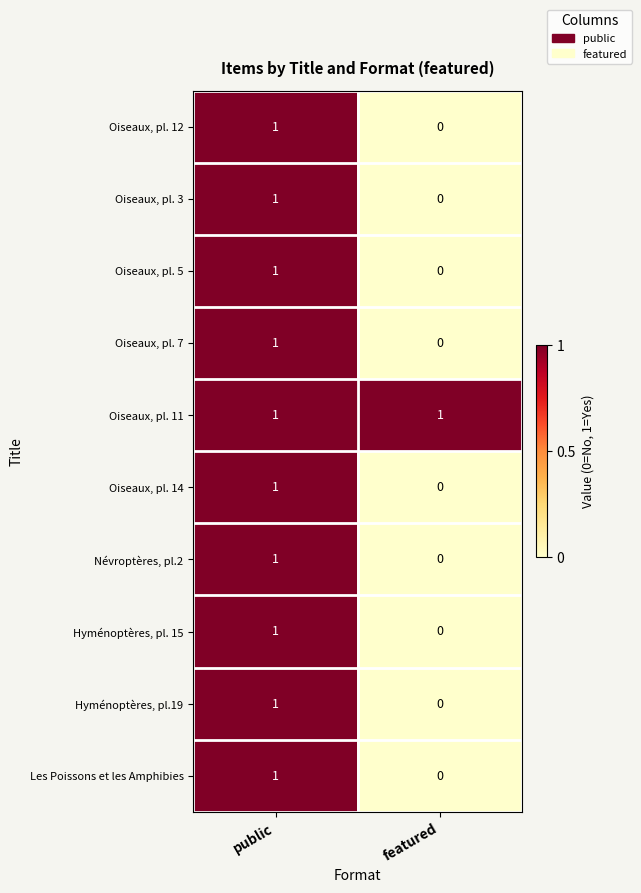

True or false: Névroptères, pl.2 has a value of 1 at featured.

False